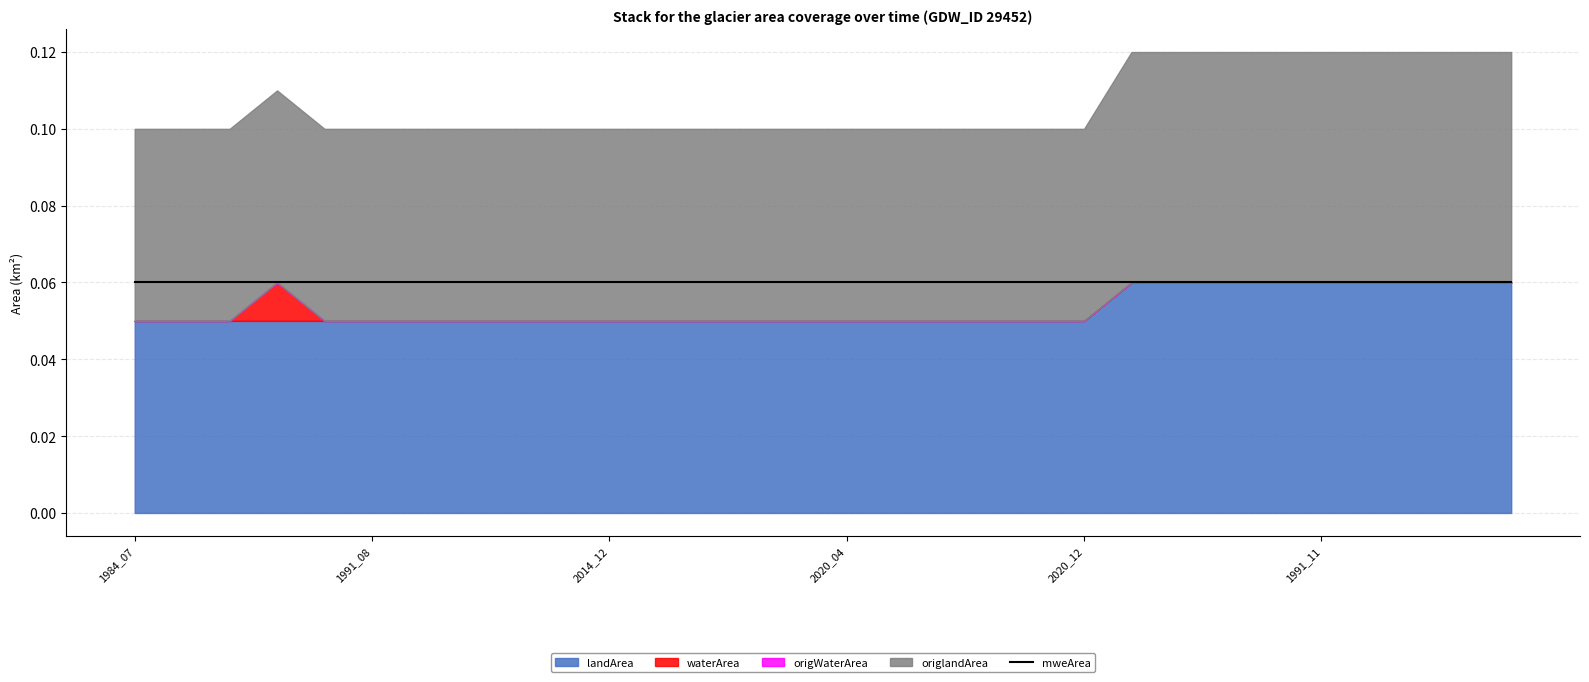

Which label corresponds to the smallest value in the chart?

1984_07